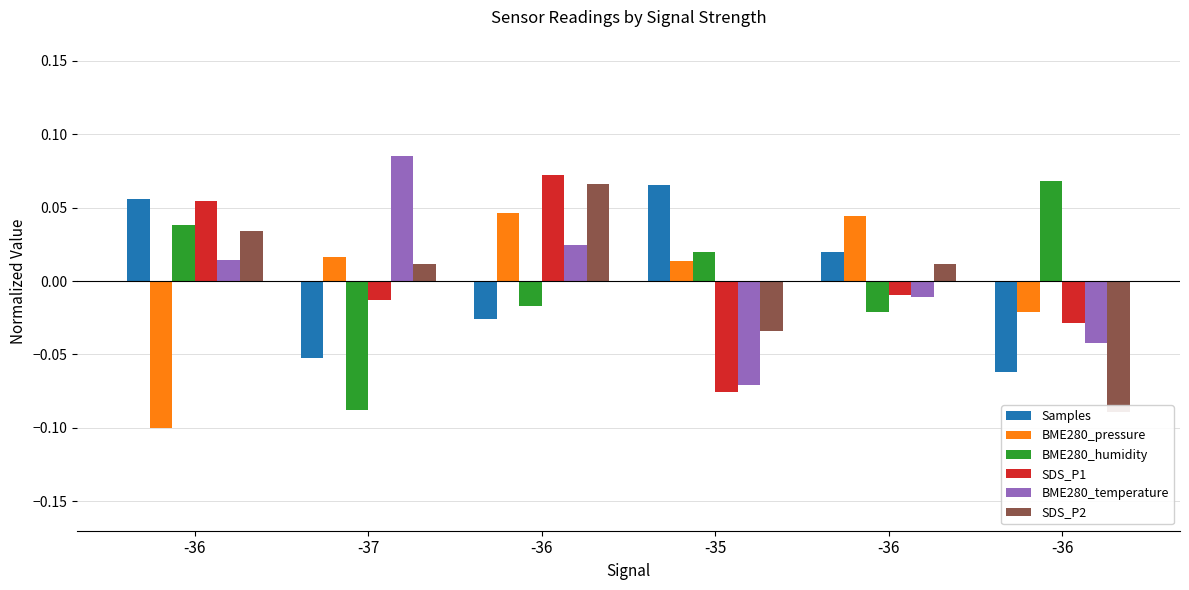

How many data points in BME280_temperature are less than 0?

3